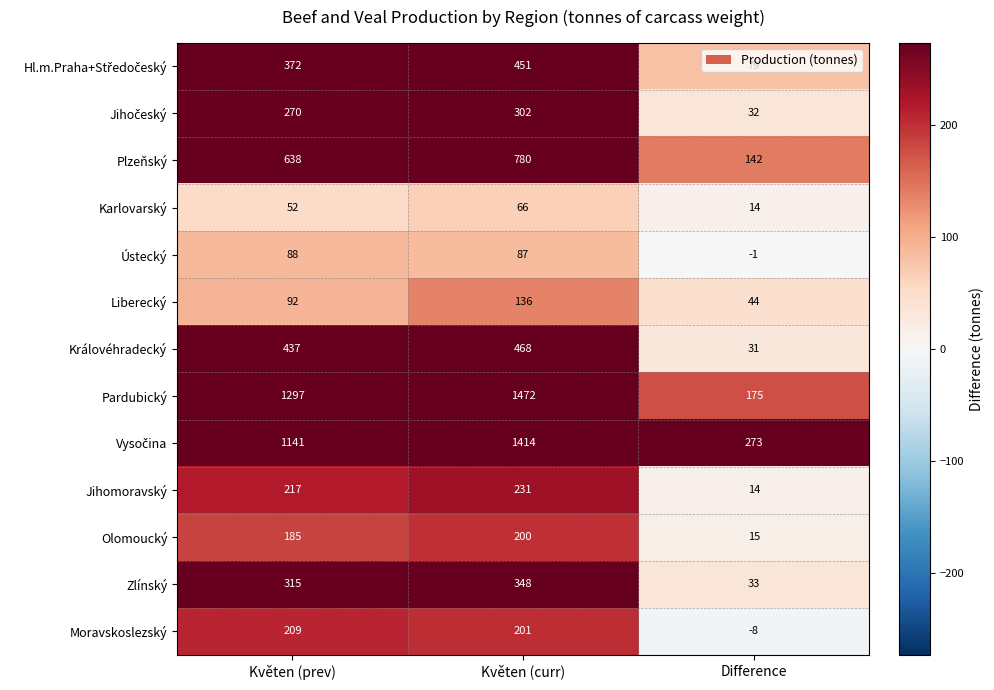

What is the difference between the maximum and minimum values in the Karlovarský series?

52